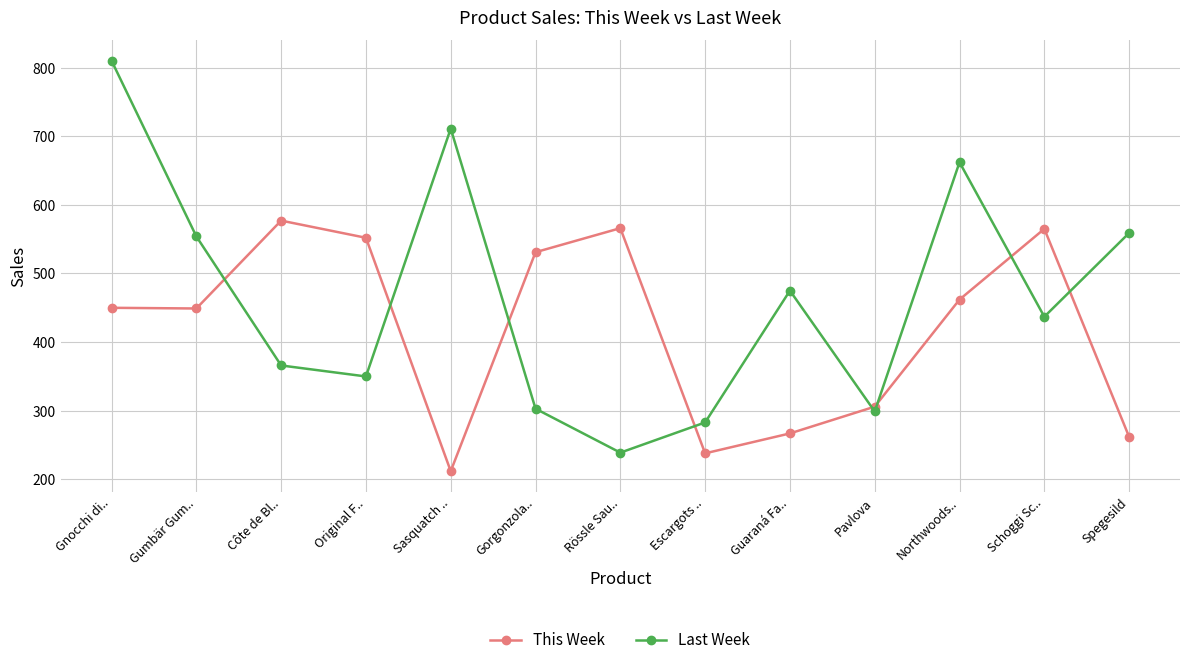

Where do Last Week and This Week first cross each other?

Gumbär Gum.. and Côte de Bl..